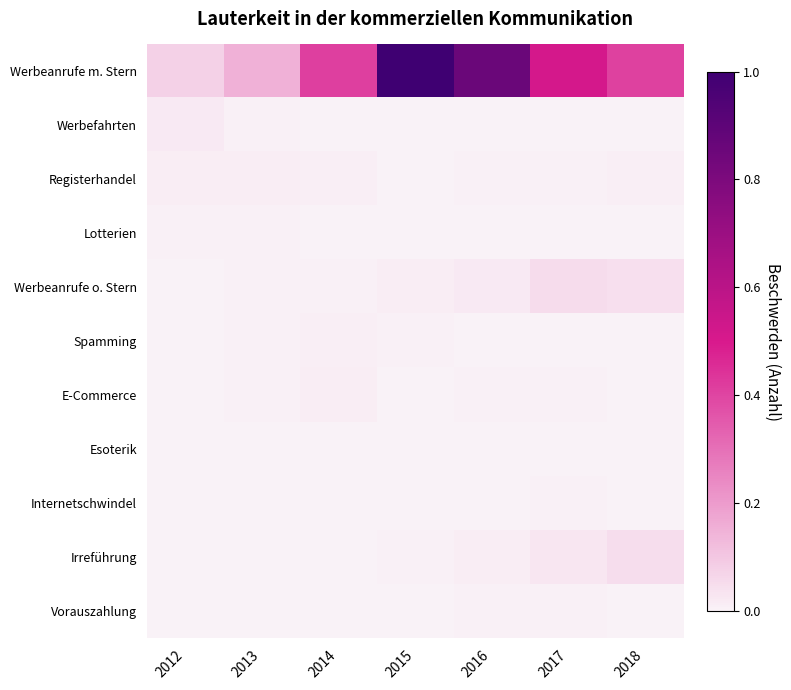

Count the number of categories in the chart.

7